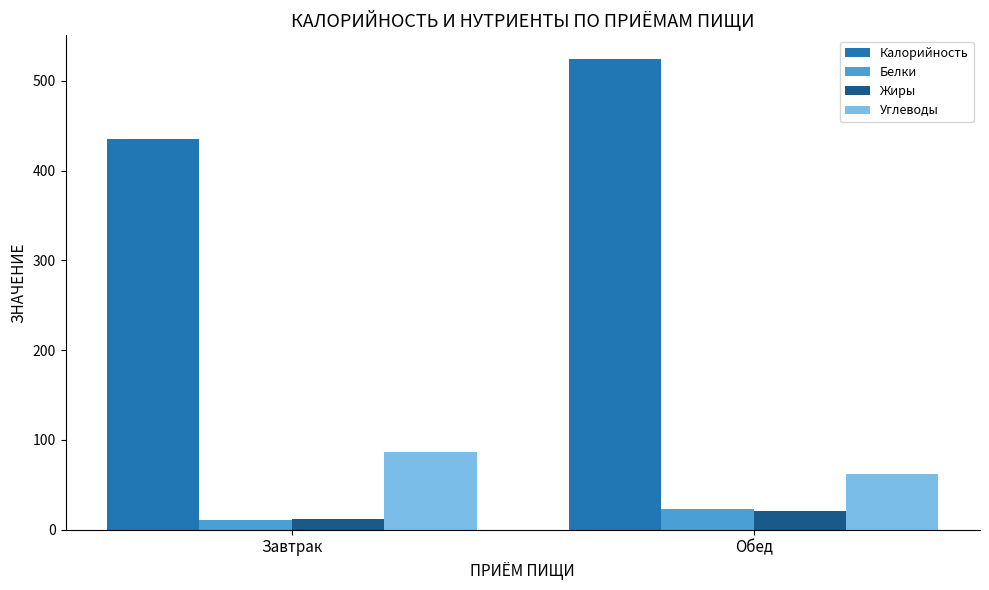

What is the approximate value of Жиры at Обед?

21.0